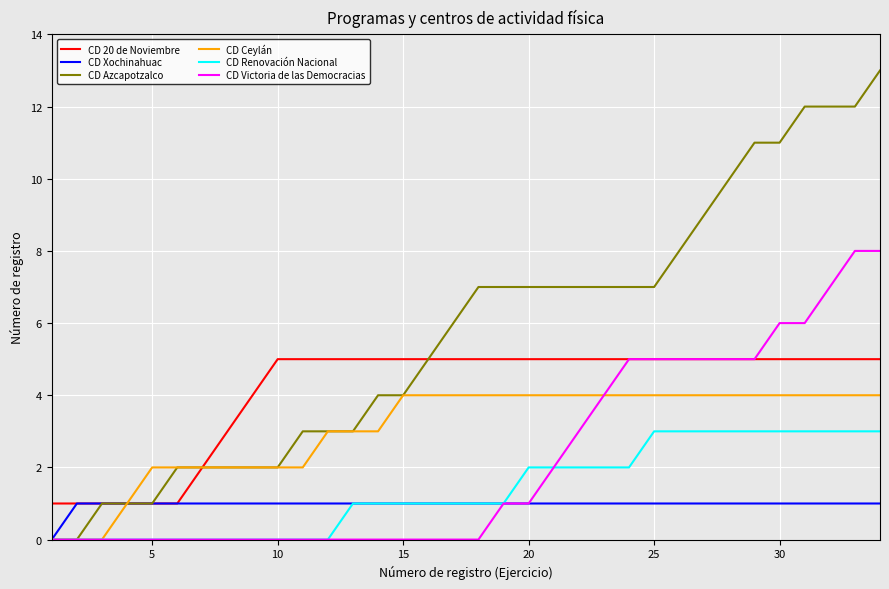

What is the highest value of the CD Victoria de las Democracias series?

8